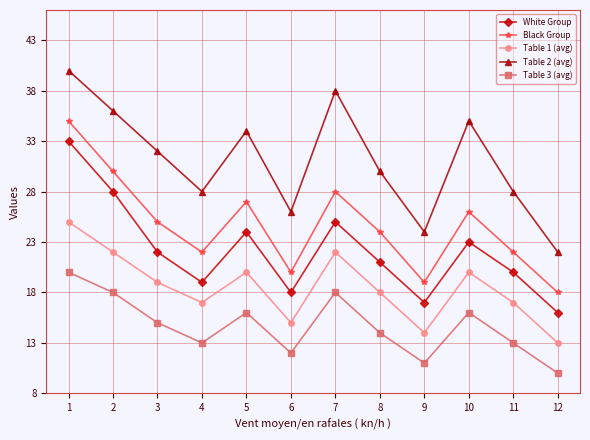

What is the greatest value displayed?

40